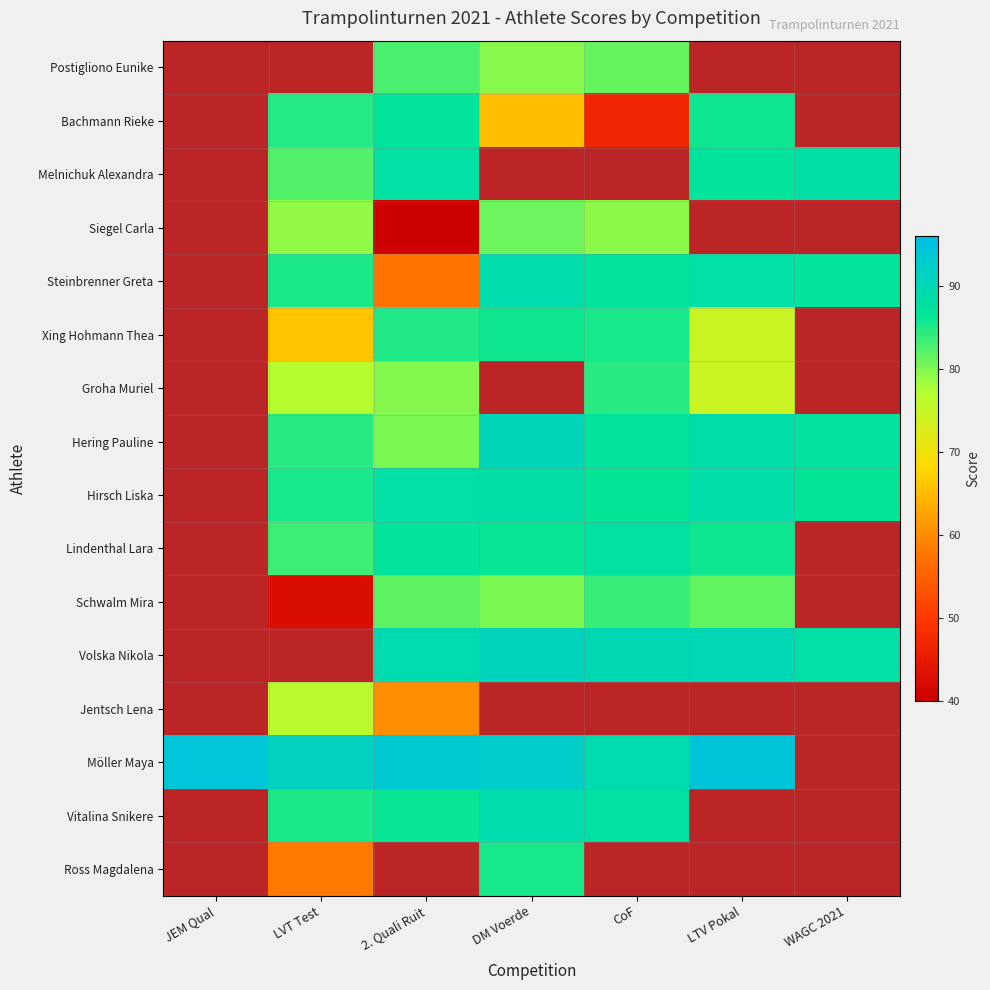

The Siegel Carla series shows 0 at 2. Quali Ruit. True or false?

True